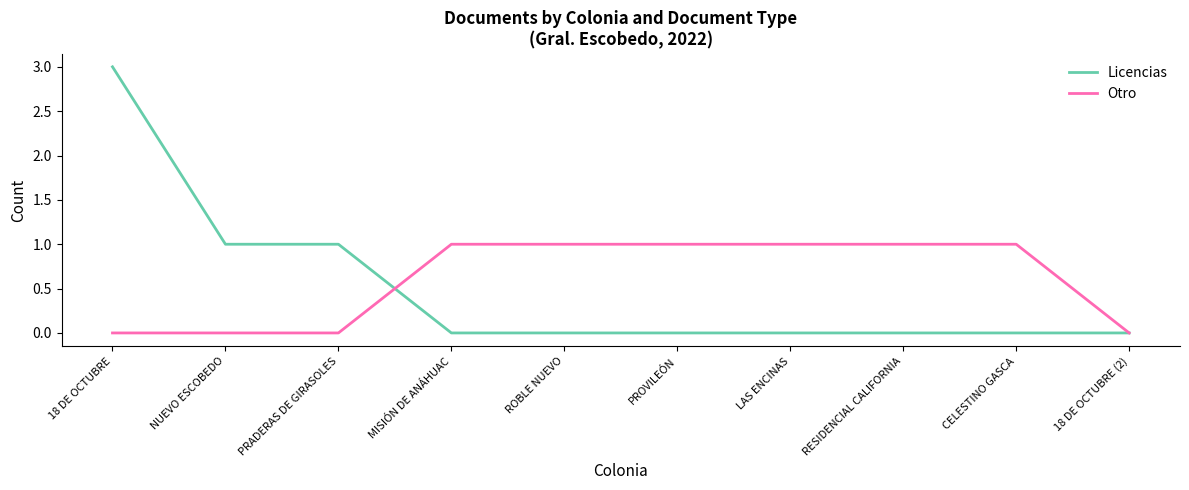

Which series has the largest range (max minus min)?

Licencias